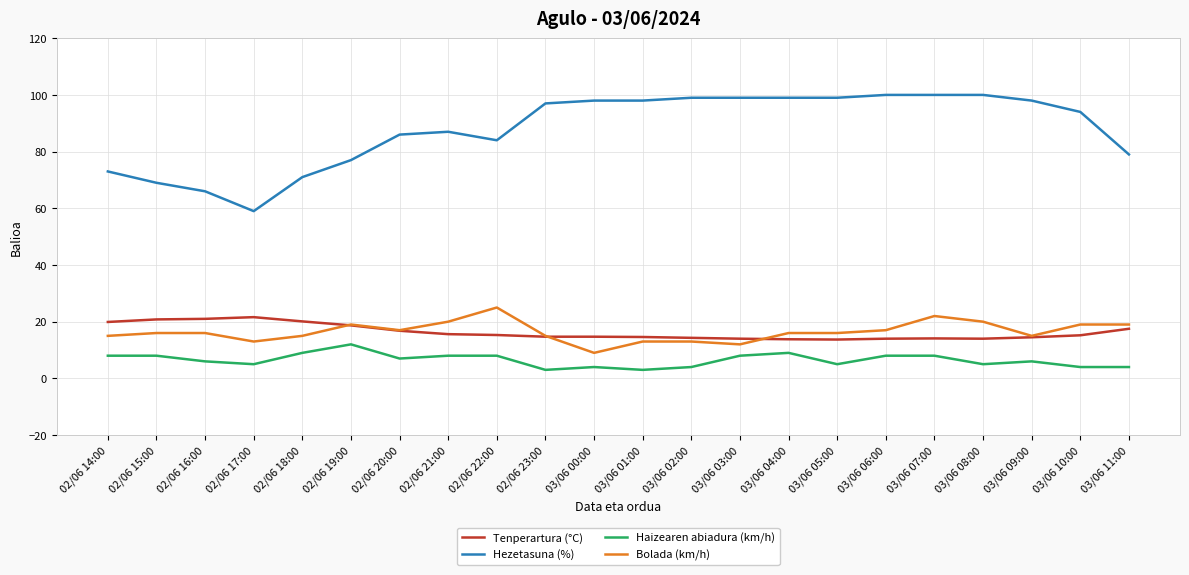

What is the sum of all Tenperartura (°C) values?

358.9